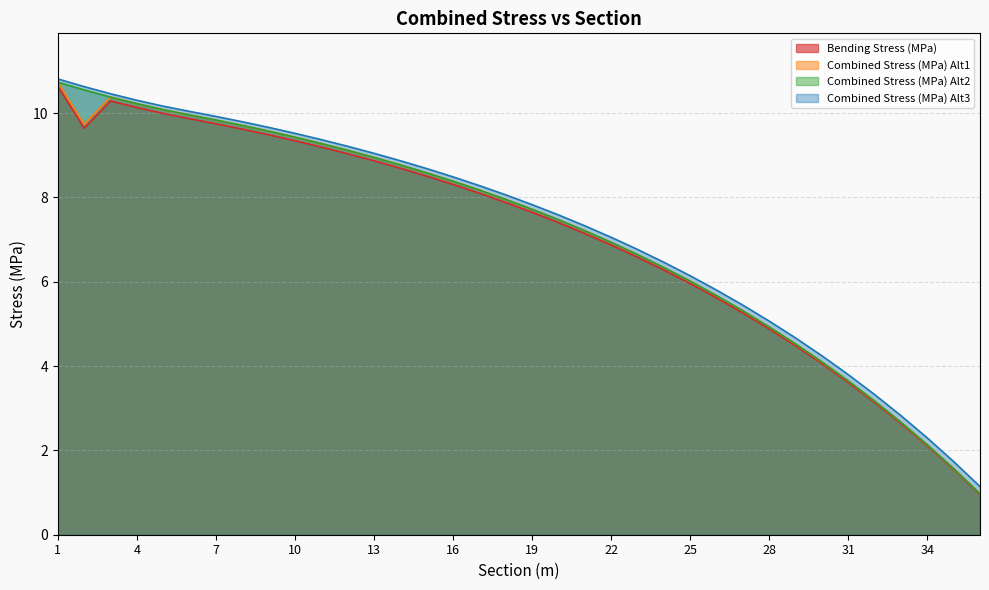

True or false: Bending Stress (MPa) has more than 0 points higher than both neighbors.

True